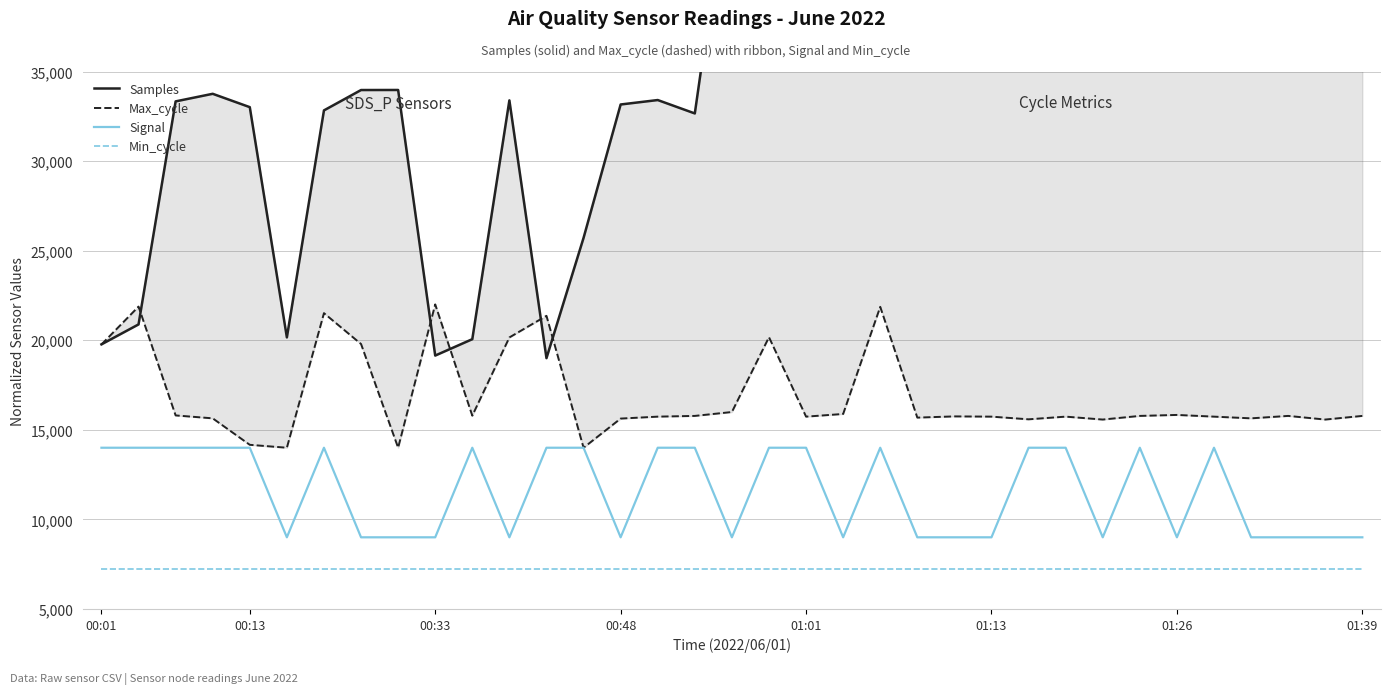

True or false: Signal and Min_cycle intersect in this chart.

False